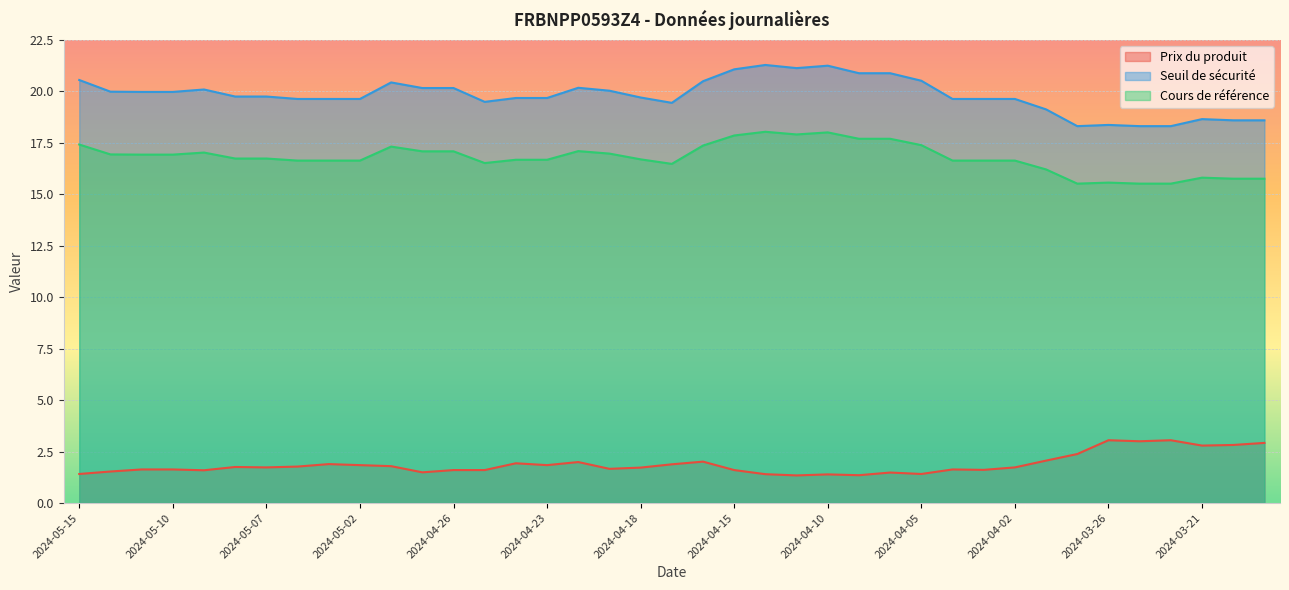

True or false: Seuil de sécurité and Prix du produit cross at least once.

False